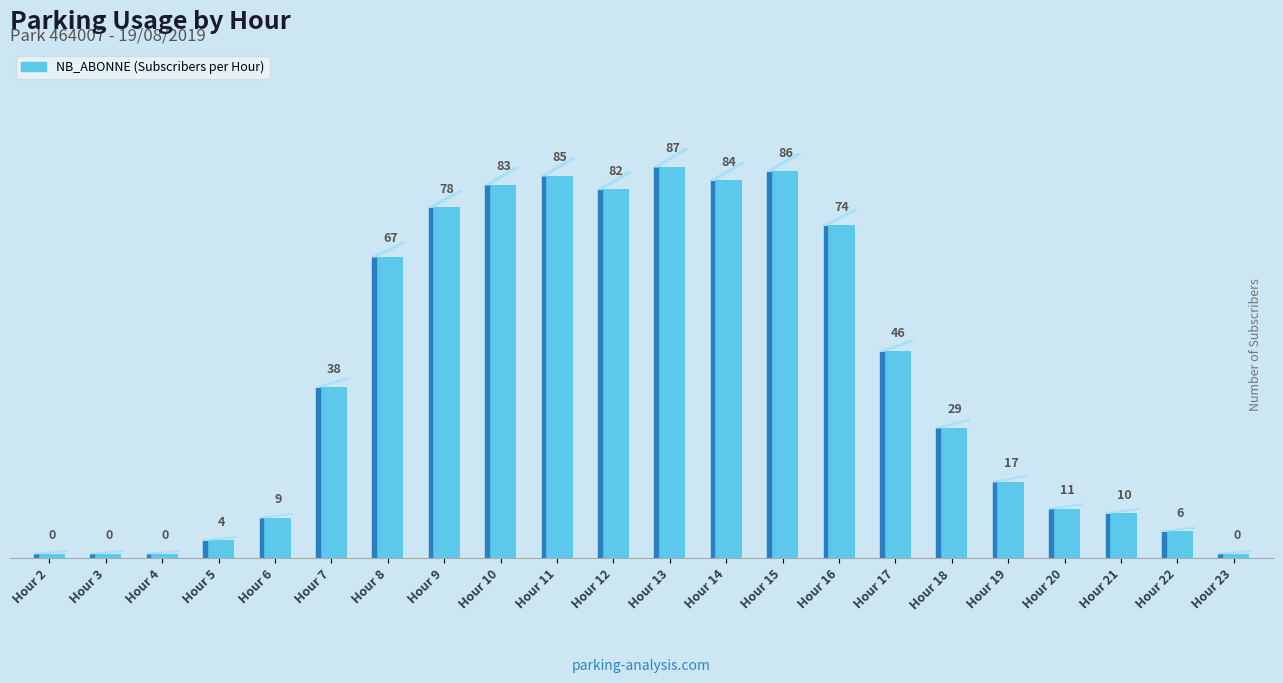

Read the NB_HORAIRE value at 14, to the nearest 10.

80